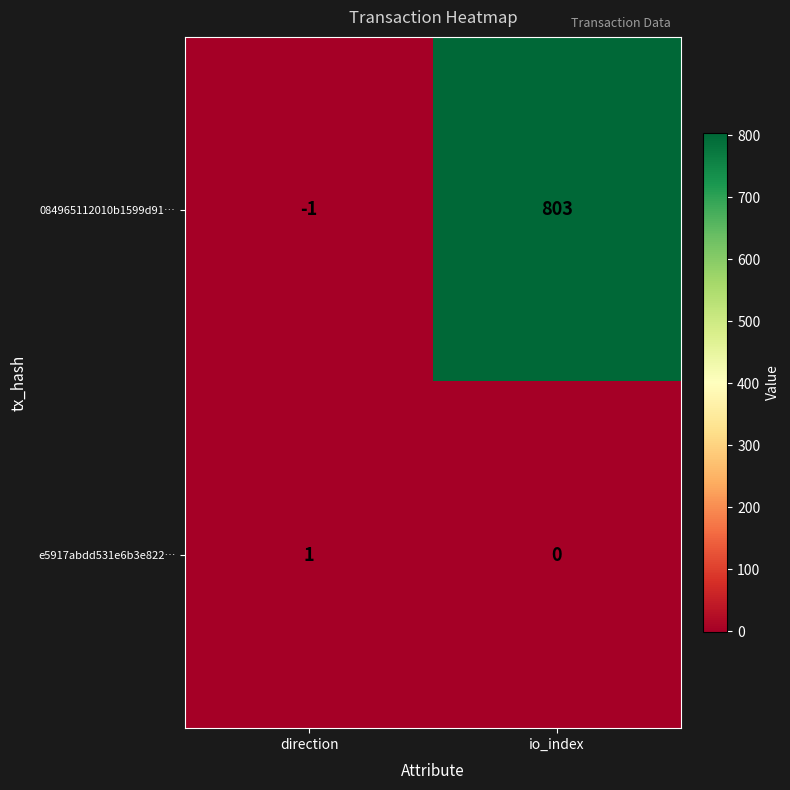

The e5917abdd531e6b3e822… series shows 0 at io_index. True or false?

True